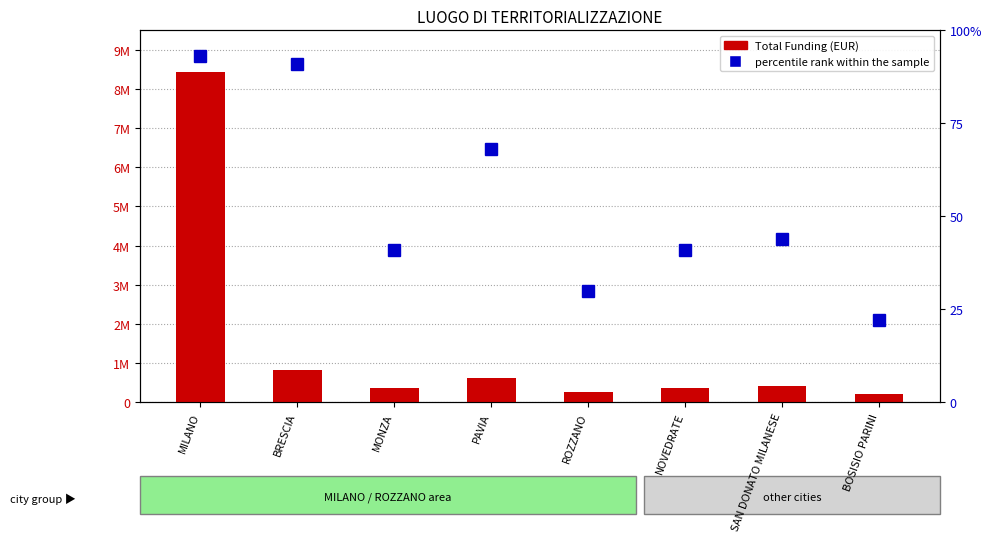

At SAN DONATO MILANESE, list the series in order from smallest to largest.

percentile rank within the sample, Total Funding (EUR)